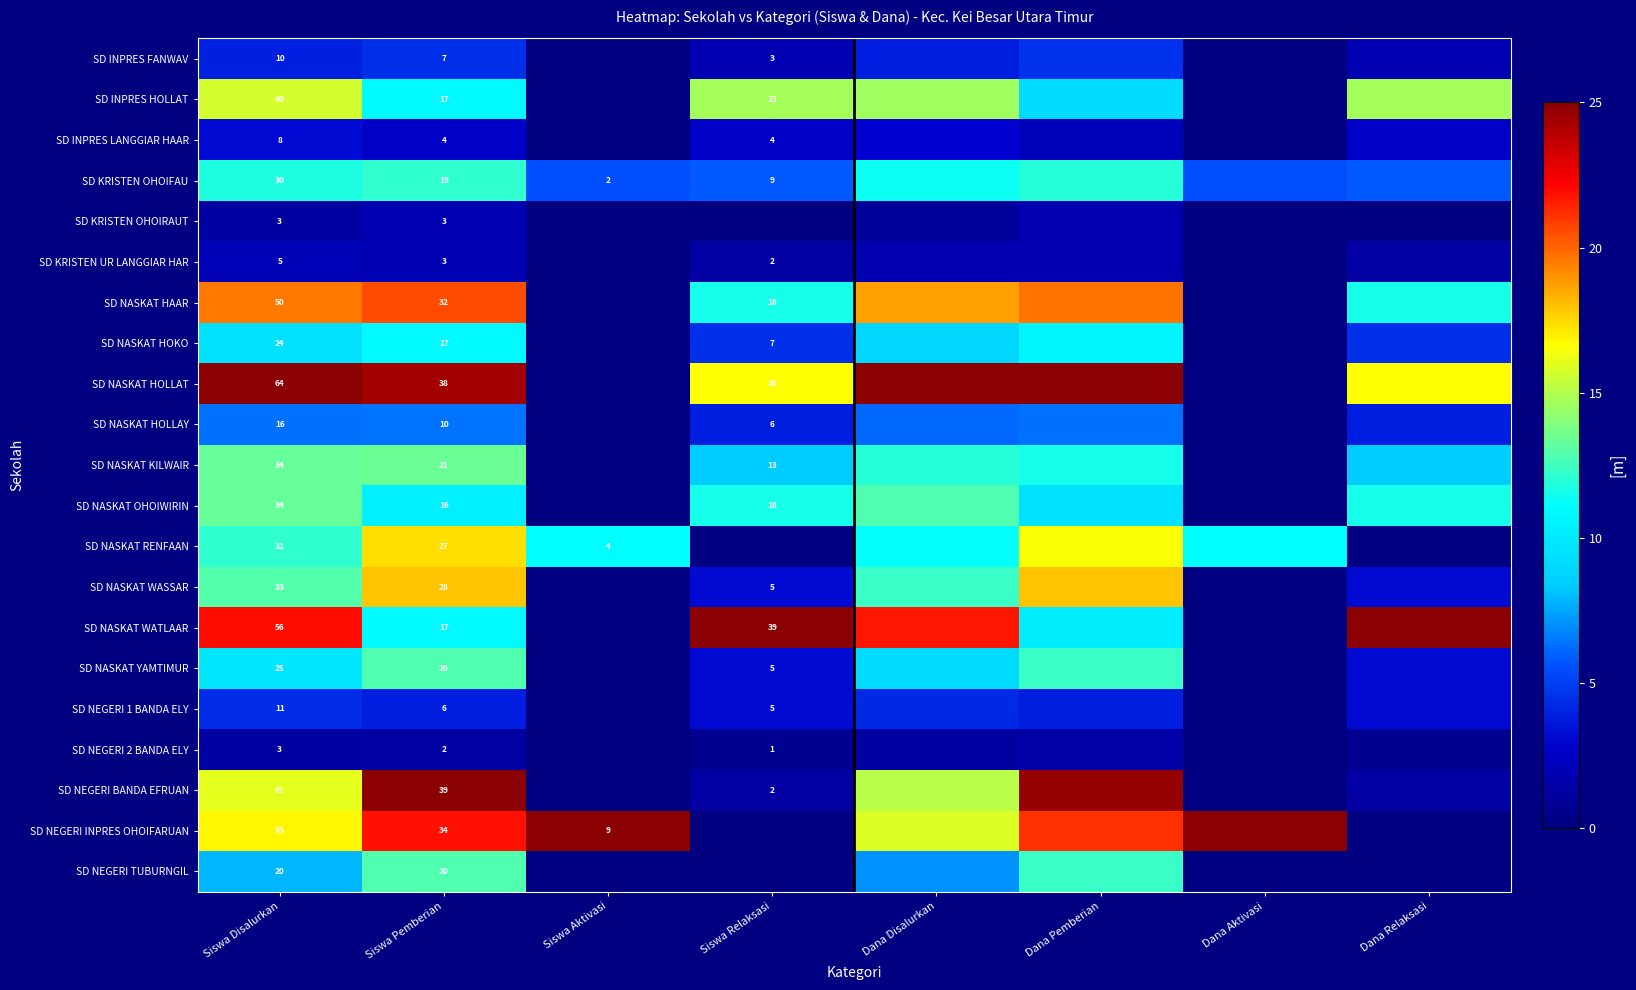

Between Dana Disalurkan and Dana Pemberian, which is larger?

Dana Pemberian